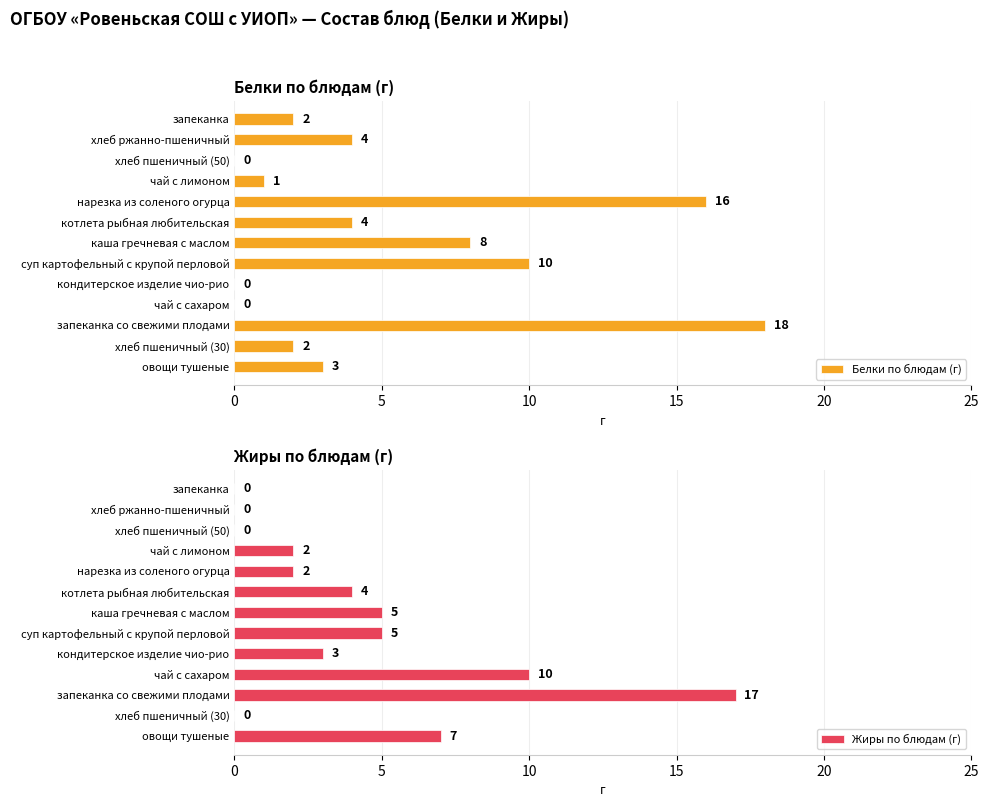

What is the maximum value for Белки по блюдам (г)?

18